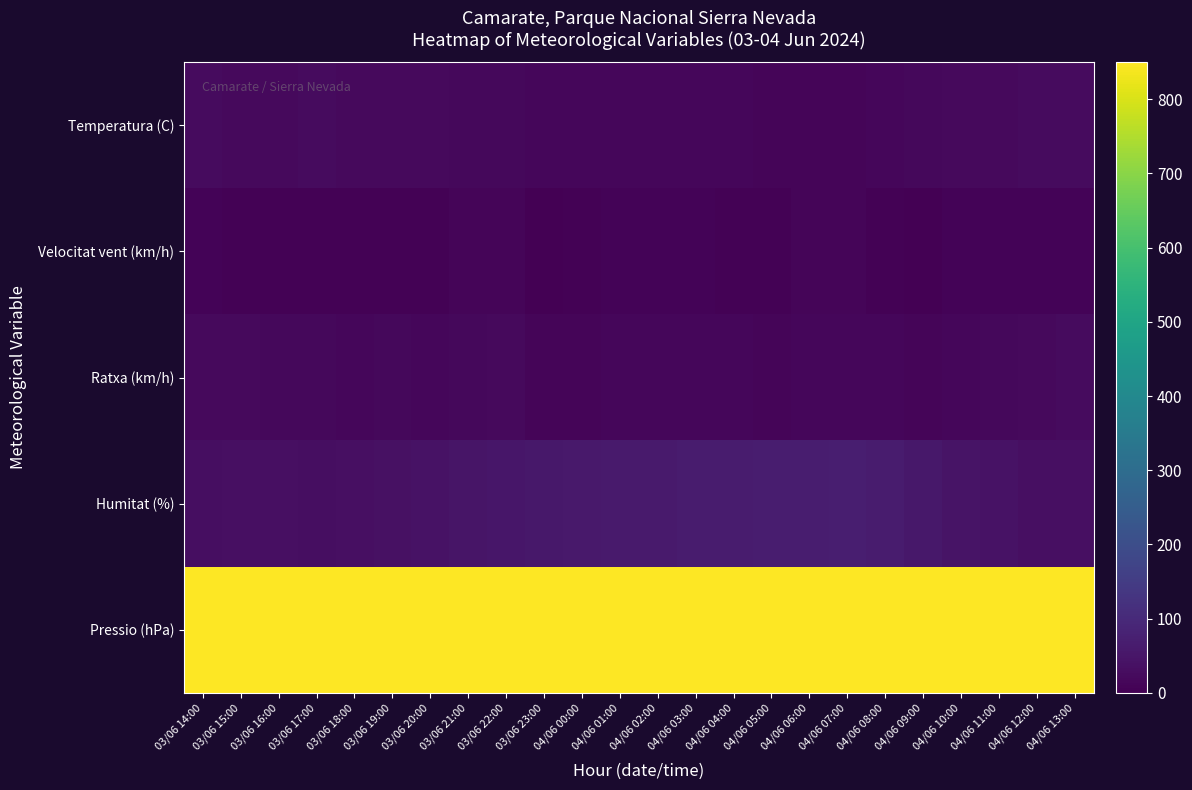

Which series has the largest total across all categories?

Pressio (hPa)